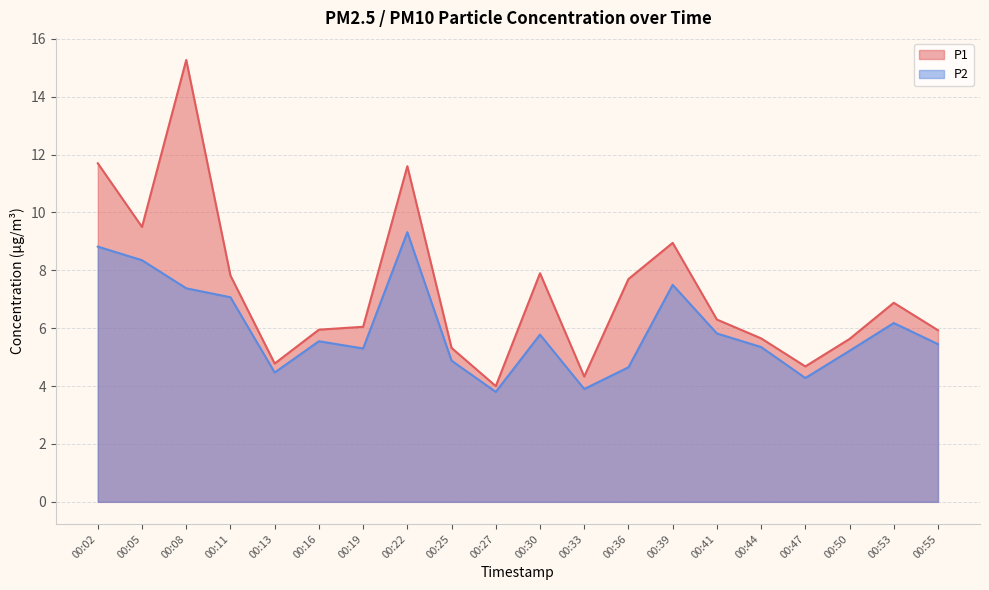

True or false: P1 and P2 cross at least once.

False